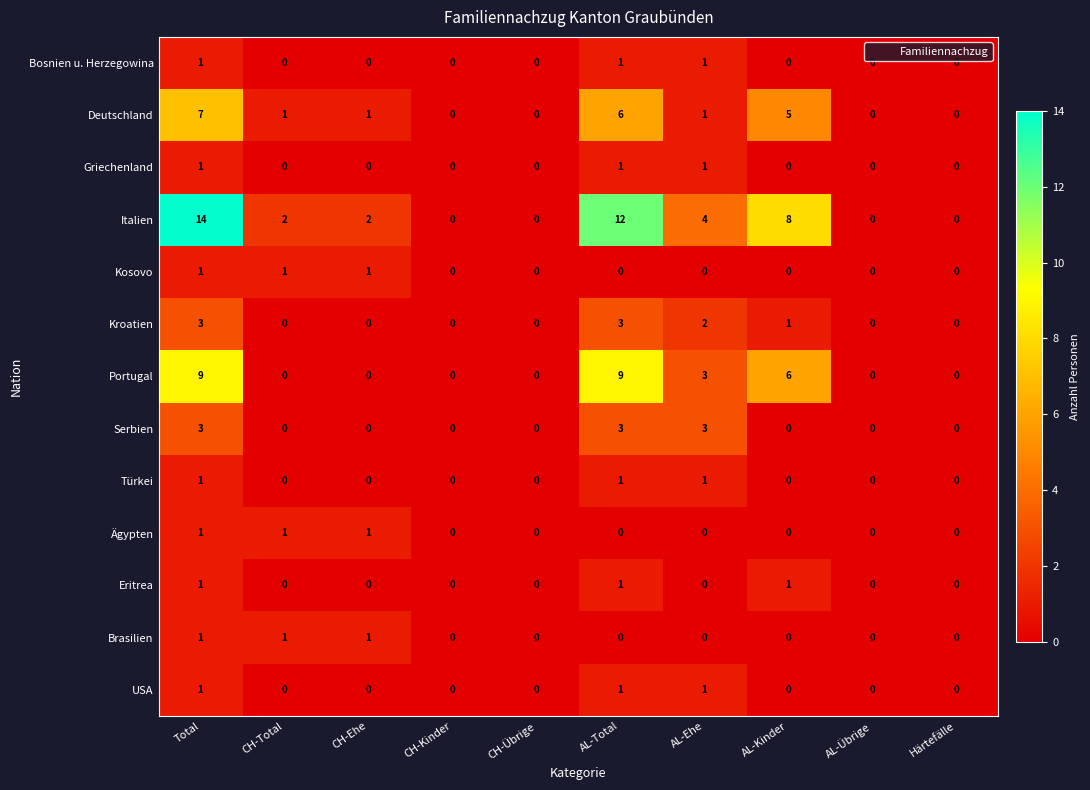

What is the maximum value for Serbien?

3